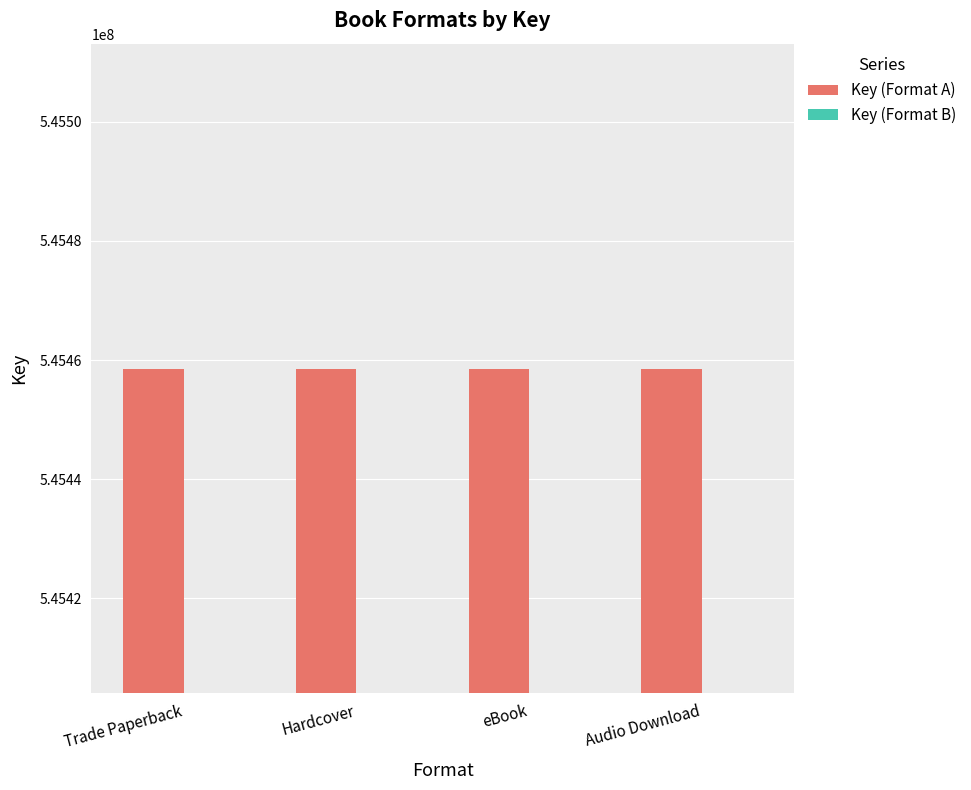

At how many categories does at least one series exceed 545297733?

4